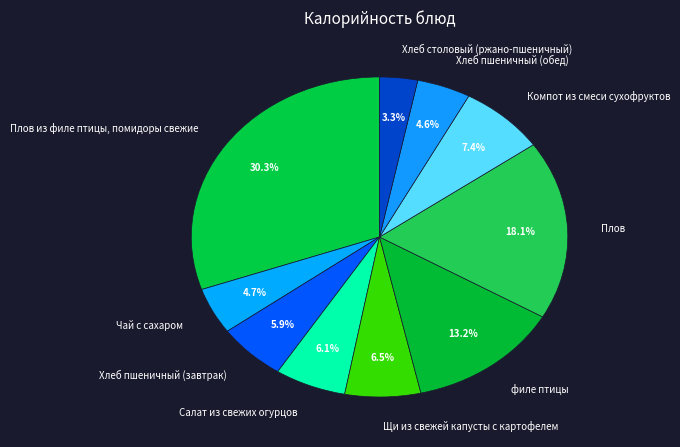

To the nearest percent, what percentage of the pie is филе птицы?

13%